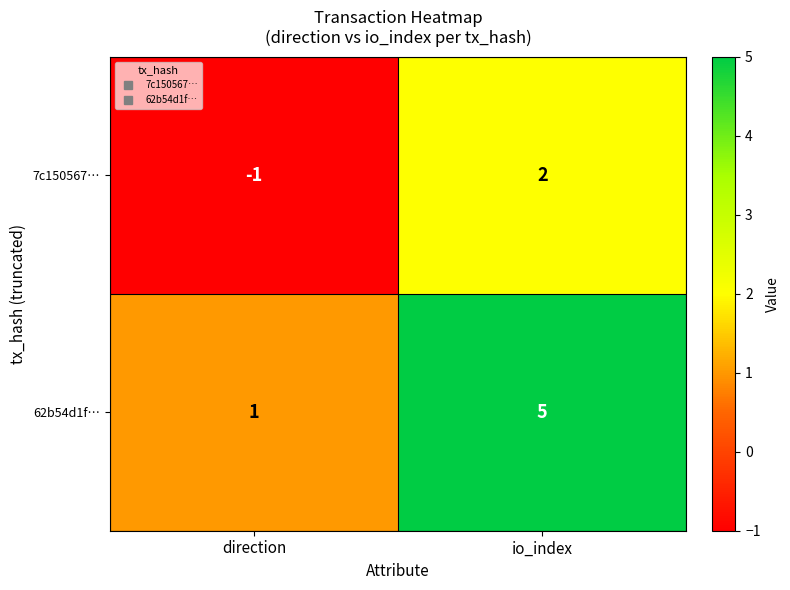

At direction, list the series in order from largest to smallest.

62b54d1f…, 7c150567…